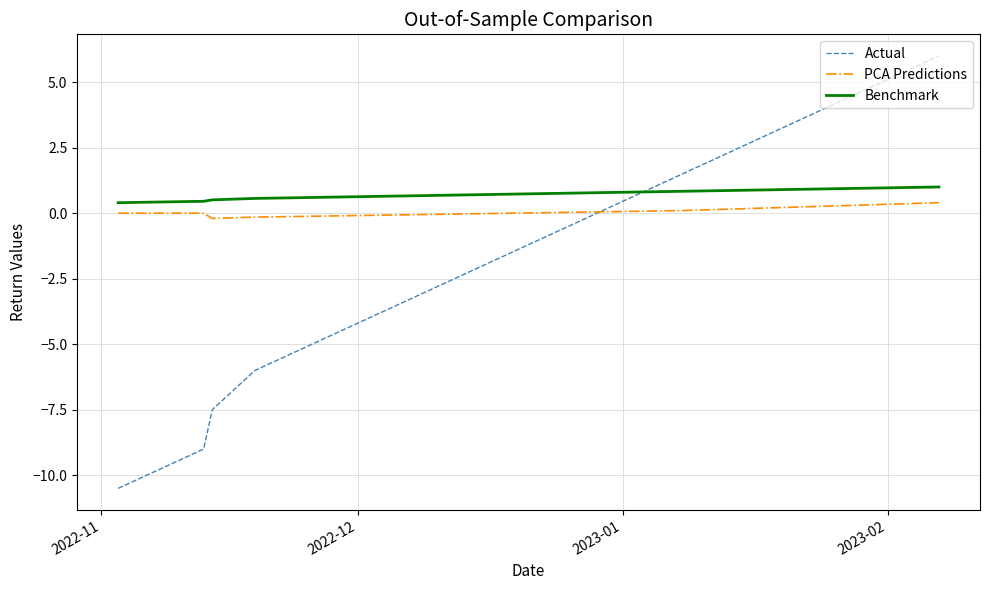

Which series has the widest spread of values?

Actual